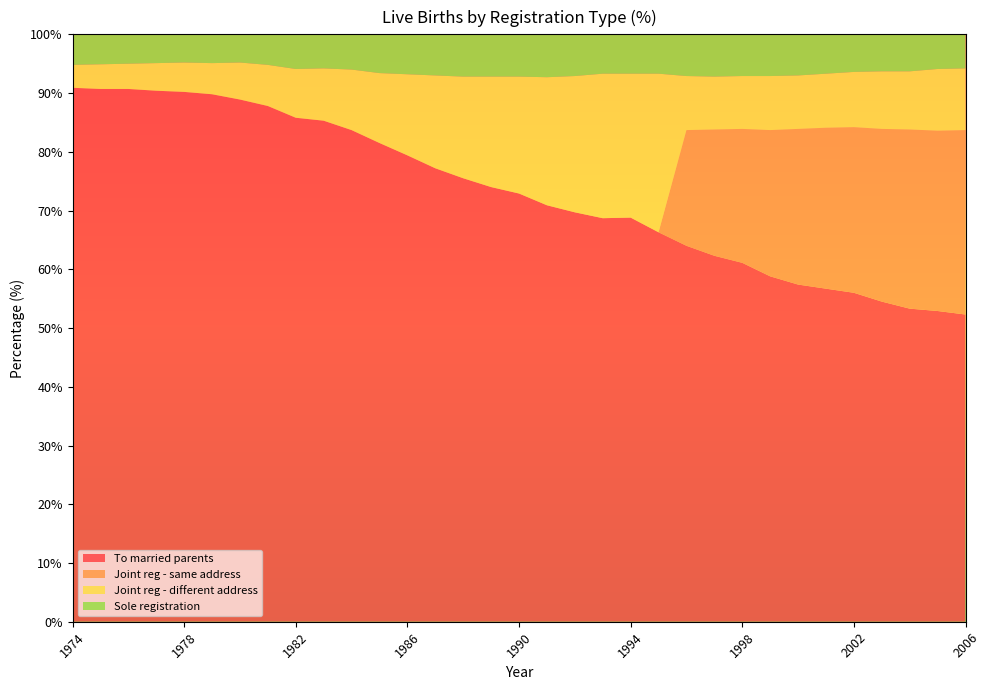

Reading right to left, list all the values displayed in this chart.

To married parents: 52.3	52.9	53.3	54.5	56.0	56.7	57.4	58.8	61.1	62.3	64.0	66.3	68.8	68.7	69.7	70.9	72.9	74.0	75.5	77.2	79.4	81.5	83.7	85.3	85.8	87.8	88.9	89.8	90.2	90.4	90.7	90.7	90.9
Joint reg - same address: 31.4	30.7	30.5	29.4	28.2	27.4	26.5	24.9	22.8	21.5	19.7	0.0	0.0	0.0	0.0	0.0	0.0	0.0	0.0	0.0	0.0	0.0	0.0	0.0	0.0	0.0	0.0	0.0	0.0	0.0	0.0	0.0	0.0
Joint reg - different address: 10.5	10.5	9.9	9.8	9.4	9.2	9.1	9.2	9.0	9.0	9.2	27.0	24.5	24.6	23.2	21.8	19.9	18.8	17.3	15.8	13.8	11.9	10.3	8.9	8.3	7.0	6.3	5.3	5.0	4.7	4.3	4.2	3.9
Sole registration: 5.9	5.9	6.2	6.3	6.3	6.7	7.1	7.1	7.1	7.1	7.1	6.8	6.7	6.8	7.1	7.4	7.2	7.2	7.2	7.0	6.8	6.6	6.1	5.9	5.9	5.2	4.9	4.8	4.8	4.8	4.9	5.1	5.1